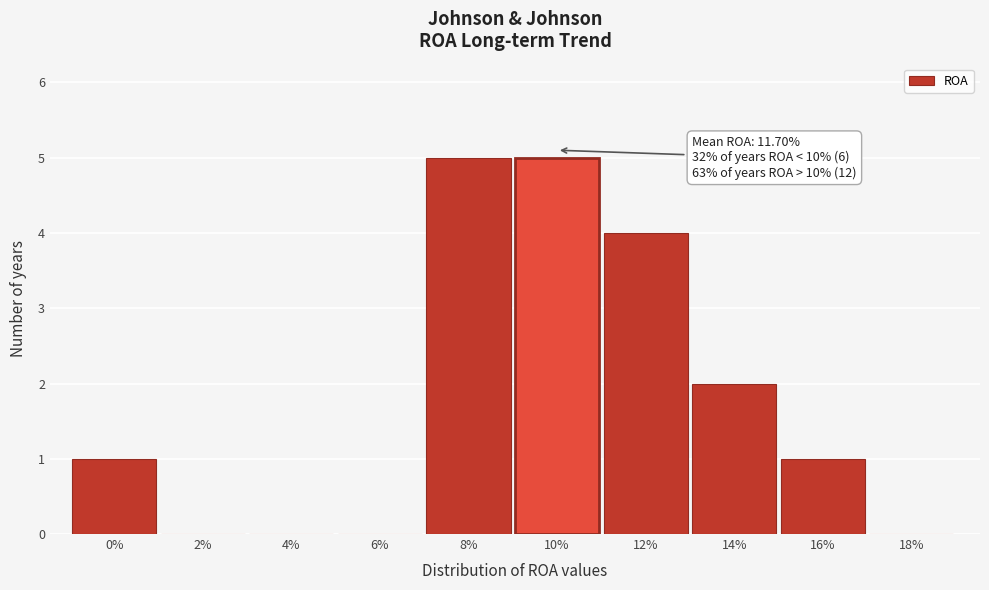

Reading left to right, transcribe all the data shown in this chart.

0%=1	2%=0	4%=0	6%=0	8%=5	10%=5	12%=4	14%=2	16%=1	18%=0